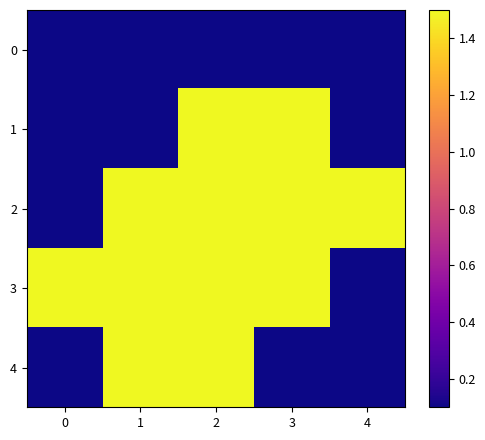

Between 3 and 1, which is larger?

3